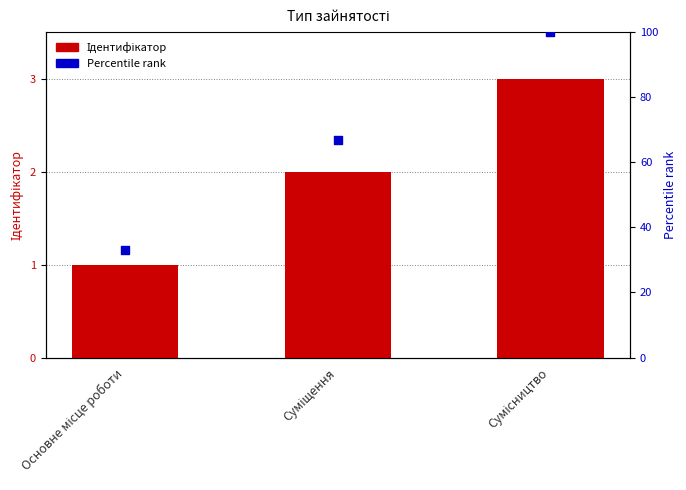

At which category is the sum across all series the highest?

Сумісництво